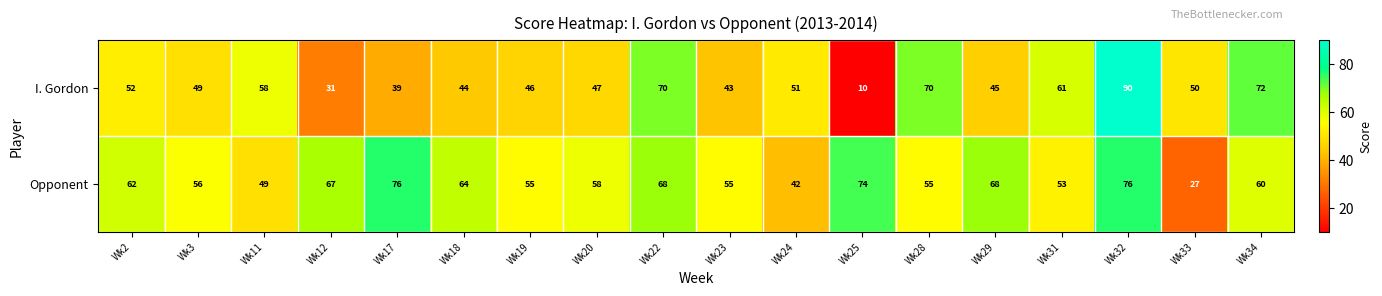

What is the total value across all series at Wk2?

114